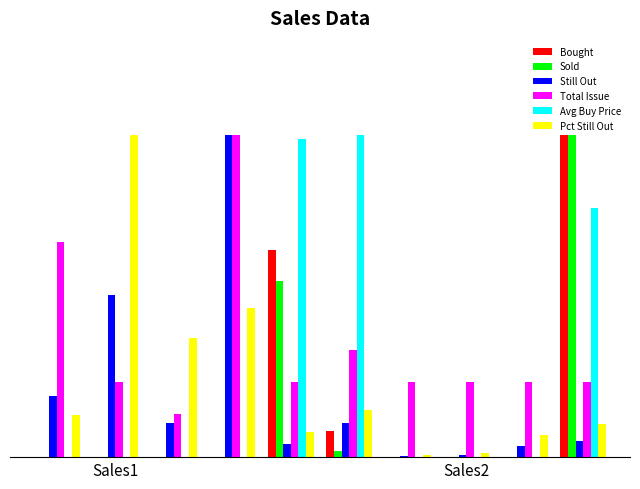

What are all the series names shown in the legend?

Bought, Sold, Still Out, Total Issue, Avg Buy Price, Pct Still Out